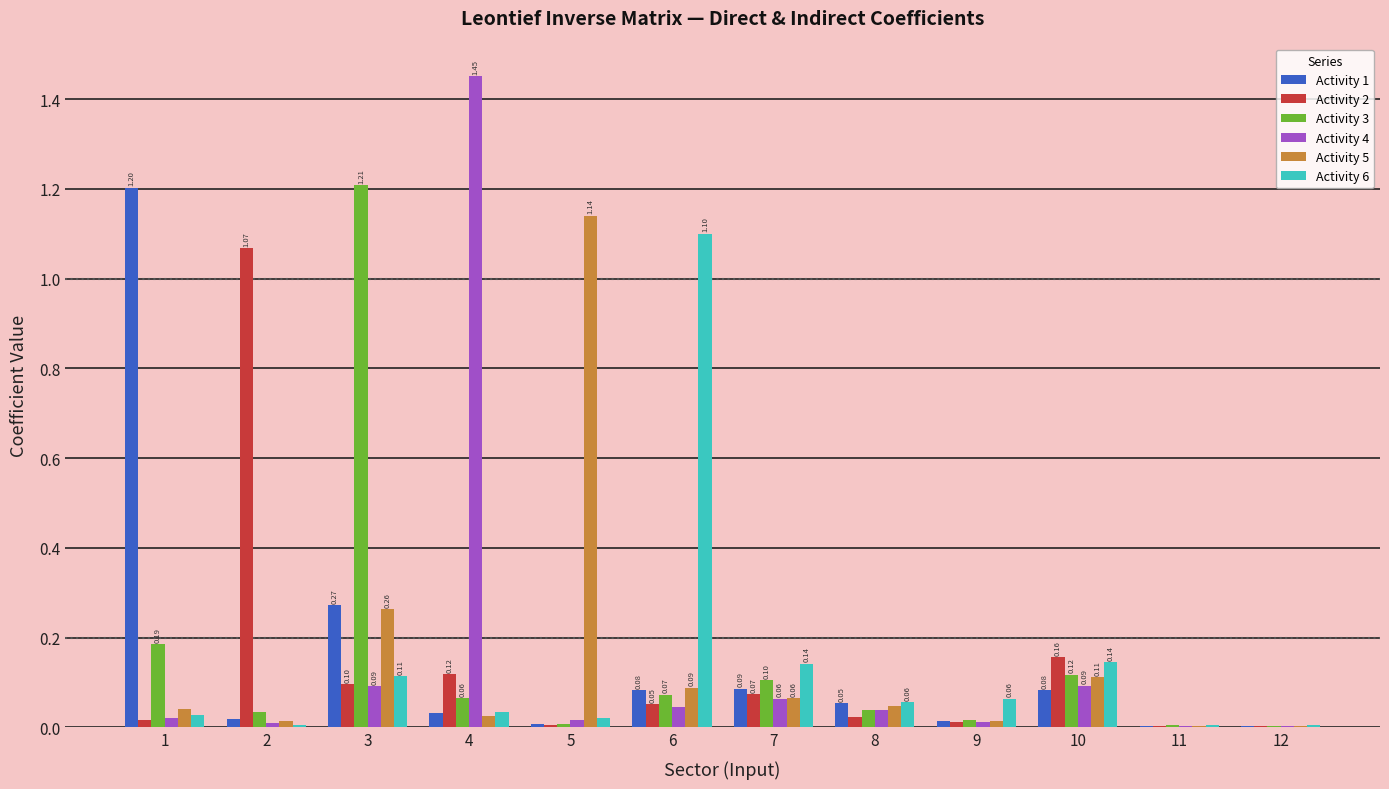

What is the total value across all series at 6?

1.4